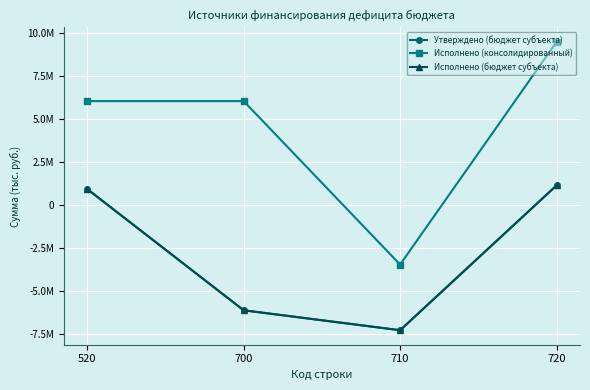

Is the value of Исполнено (бюджет субъекта) at 710 greater than the value of Утверждено (бюджет субъекта) at 520?

No